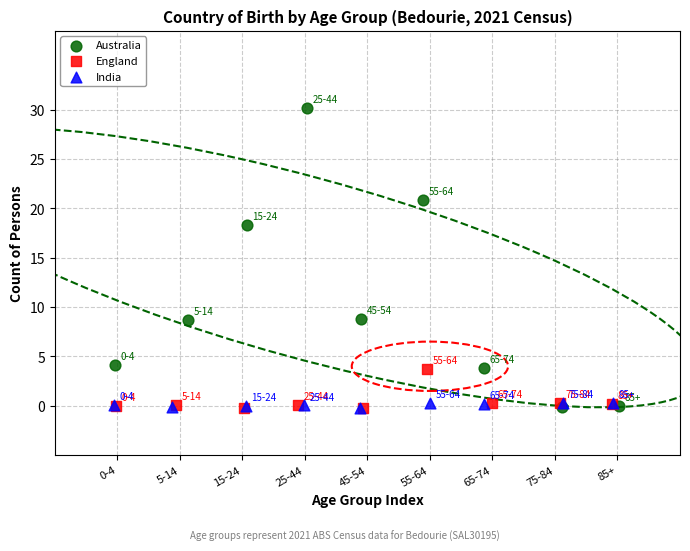

Which series reaches the maximum Y coordinate?

Australia